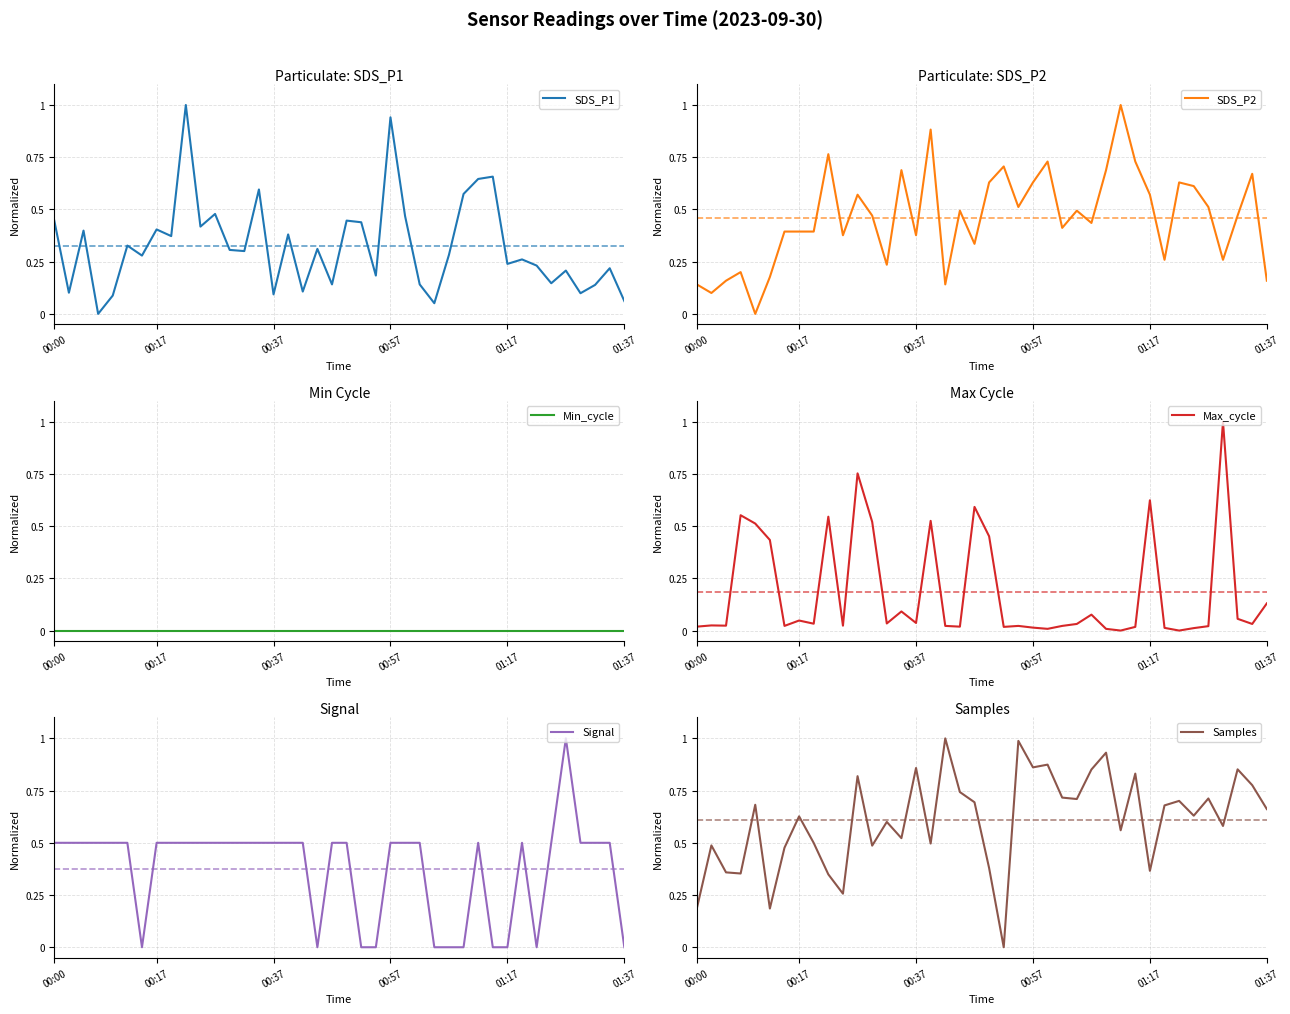

True or false: SDS_P1 has more than 1 interior local peaks.

True